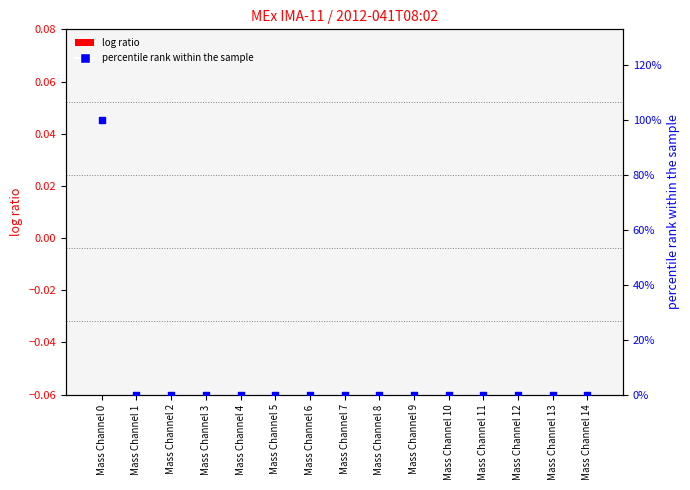

Which series has the largest total across all categories?

percentile rank within the sample